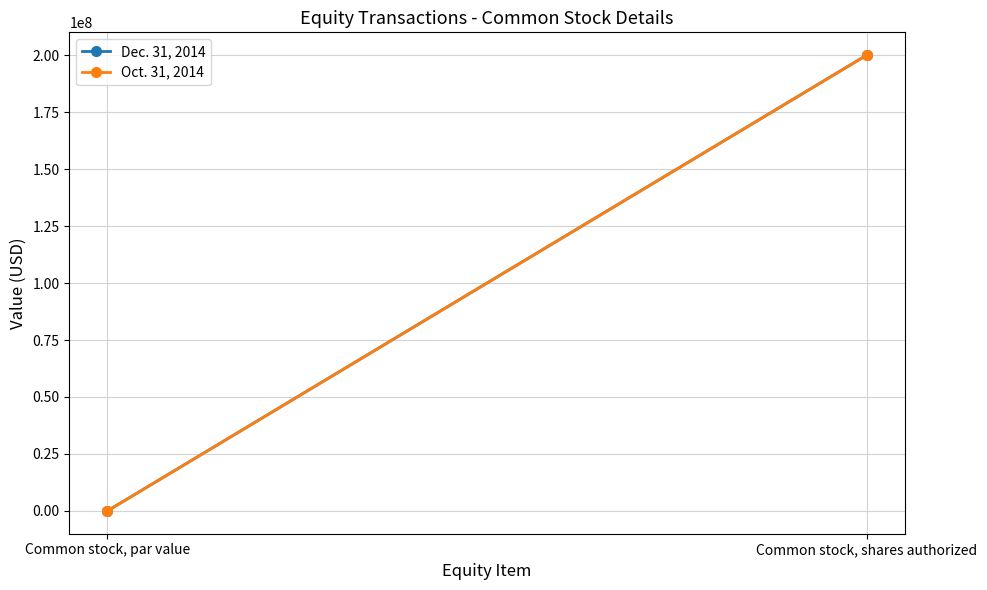

Which has a higher value, Common stock, shares authorized or Common stock, par value?

Common stock, shares authorized